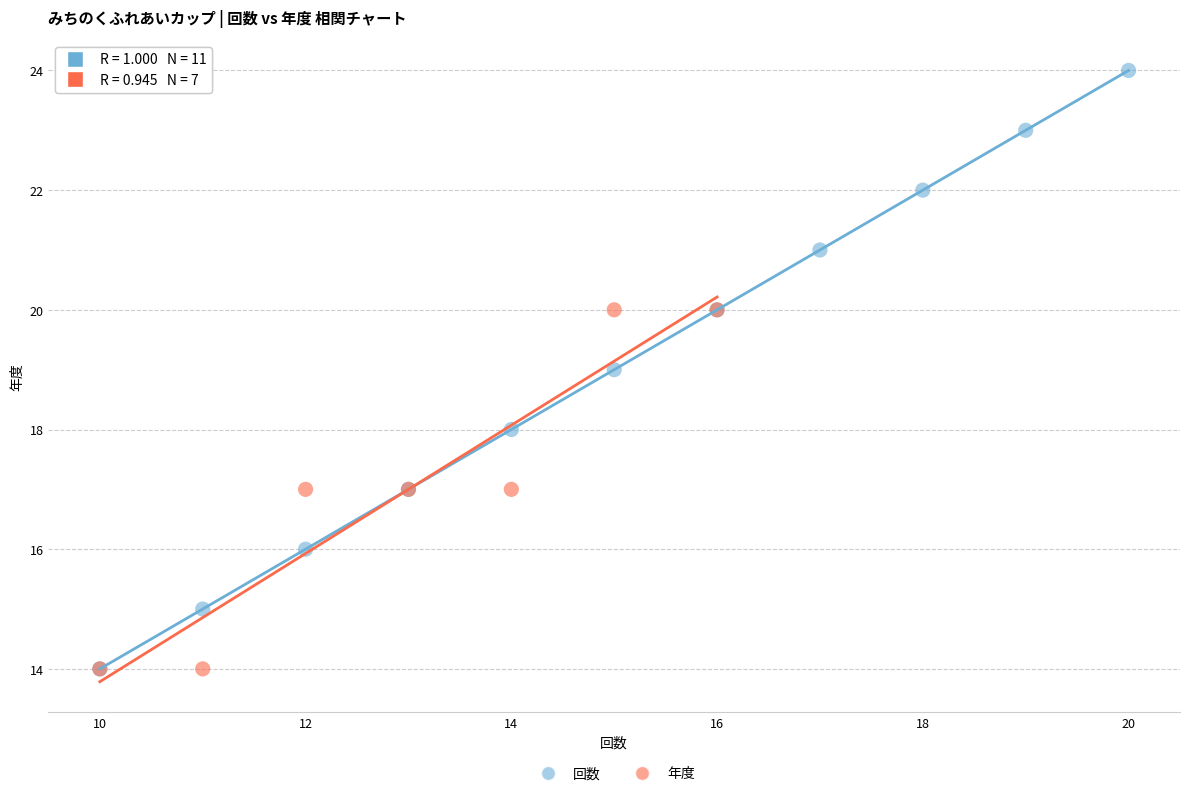

Which series has the widest spread of Y values?

回数